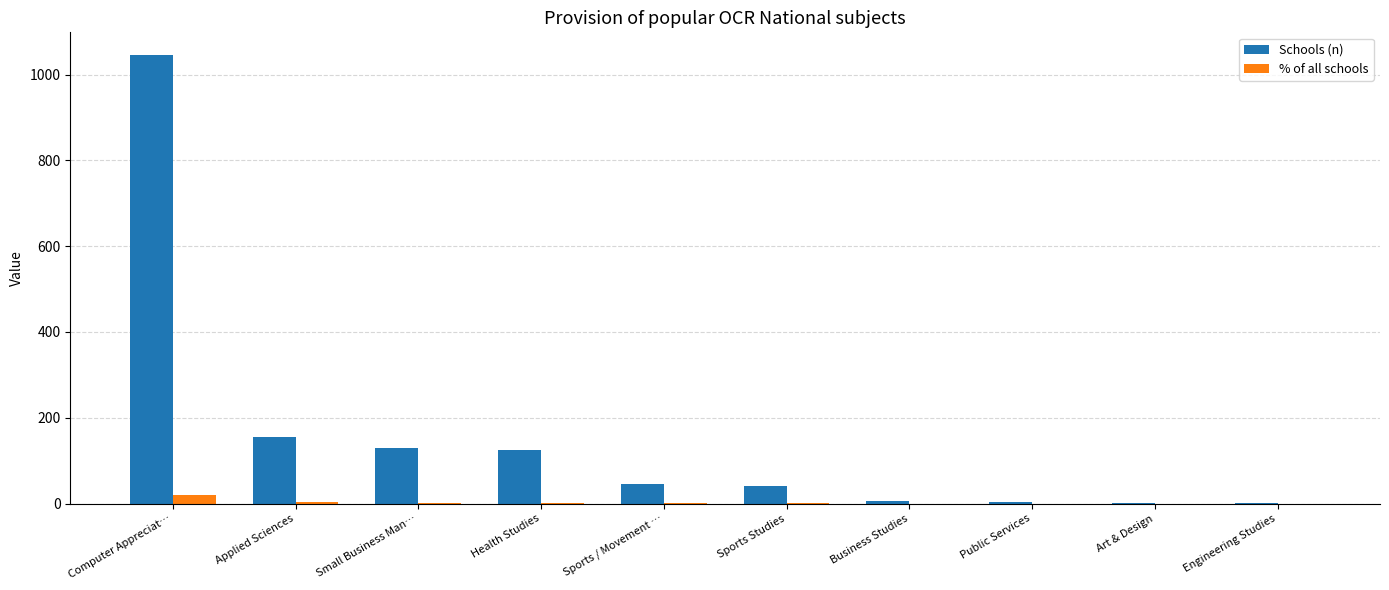

Where is Schools (n) nearest to the value 523?

Applied Sciences